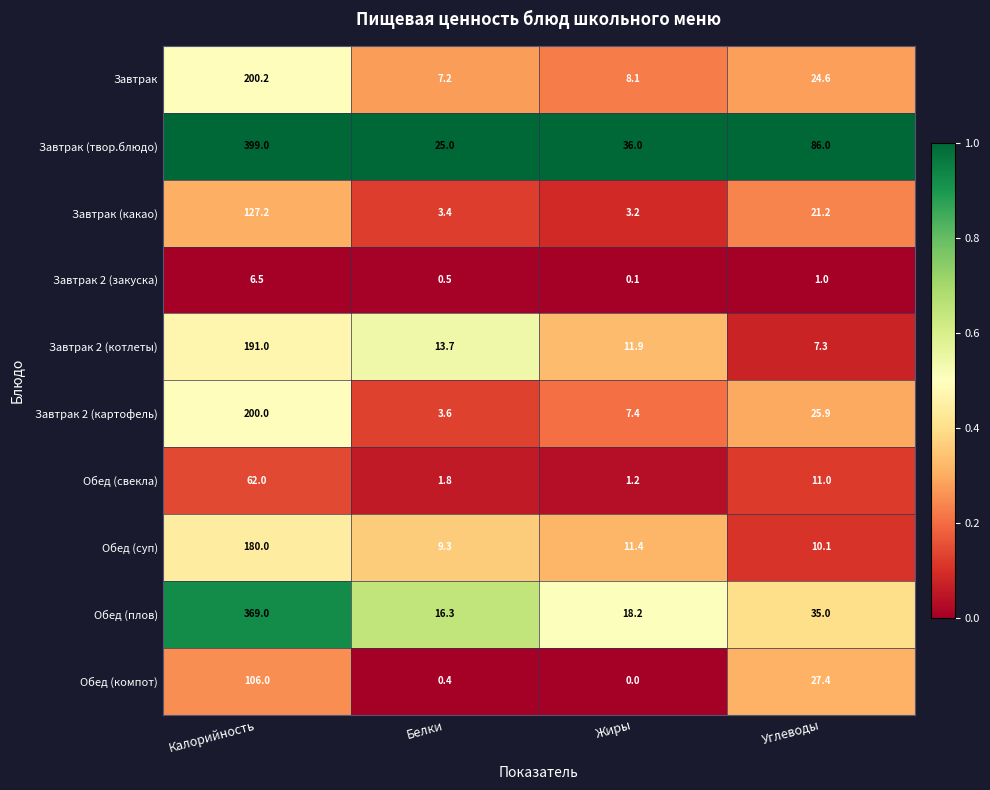

What is the difference between the maximum and minimum values in the Обед (компот) series?

106.0